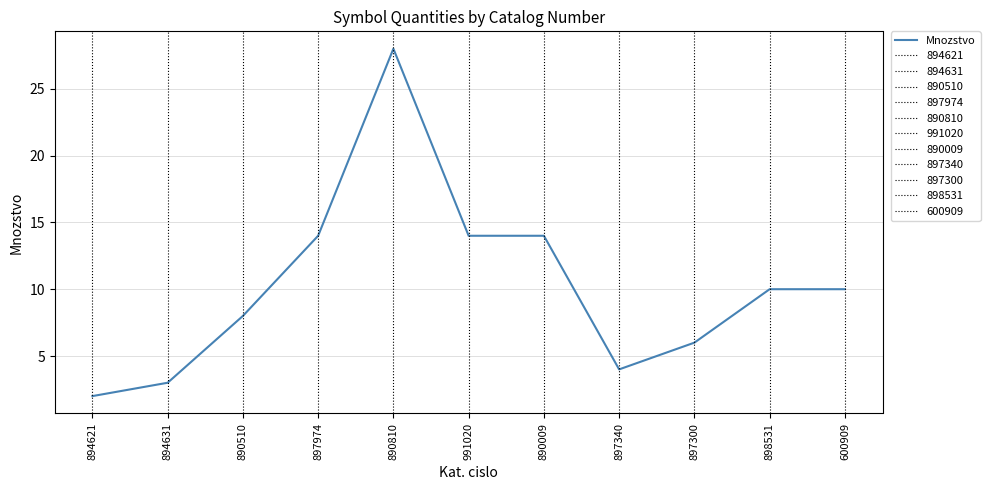

How many values are below 10?

5